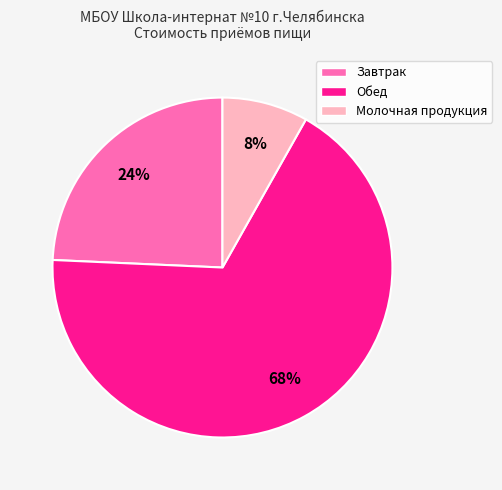

Is it true that Молочная продукция is 8% of the pie?

True